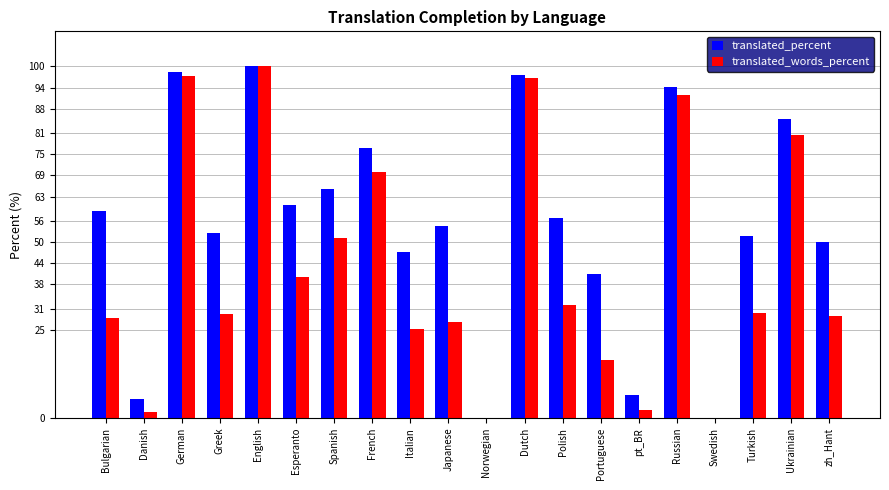

True or false: translated_words_percent has a value of 97.4 at German.

True